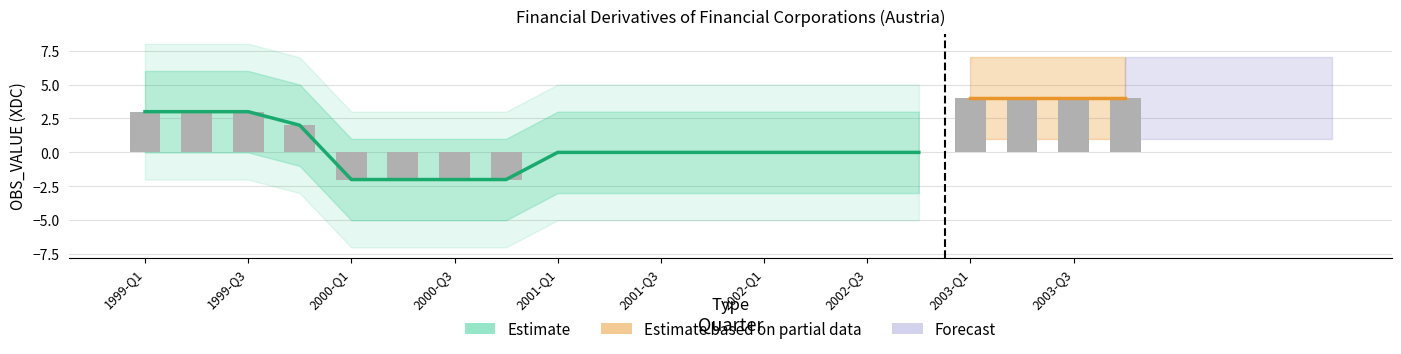

What is the difference between the highest and lowest values at 2000-Q4?

6